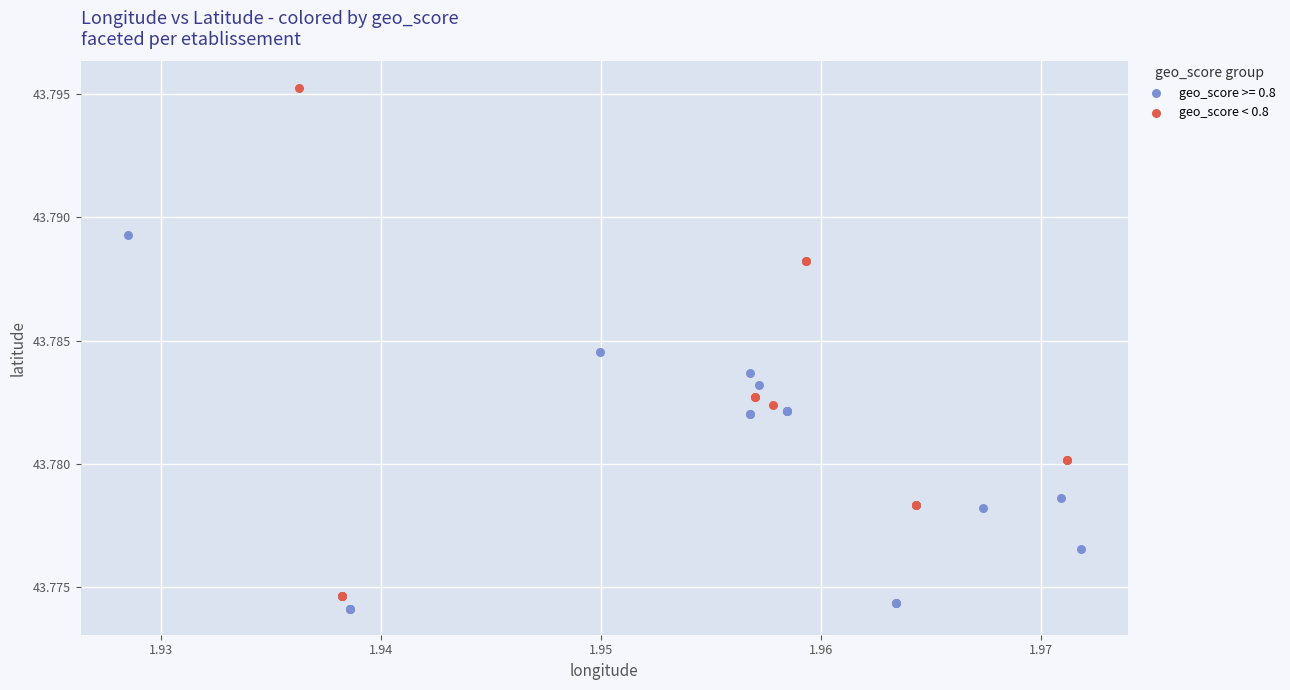

Which series has the widest spread of Y values?

geo_score < 0.8